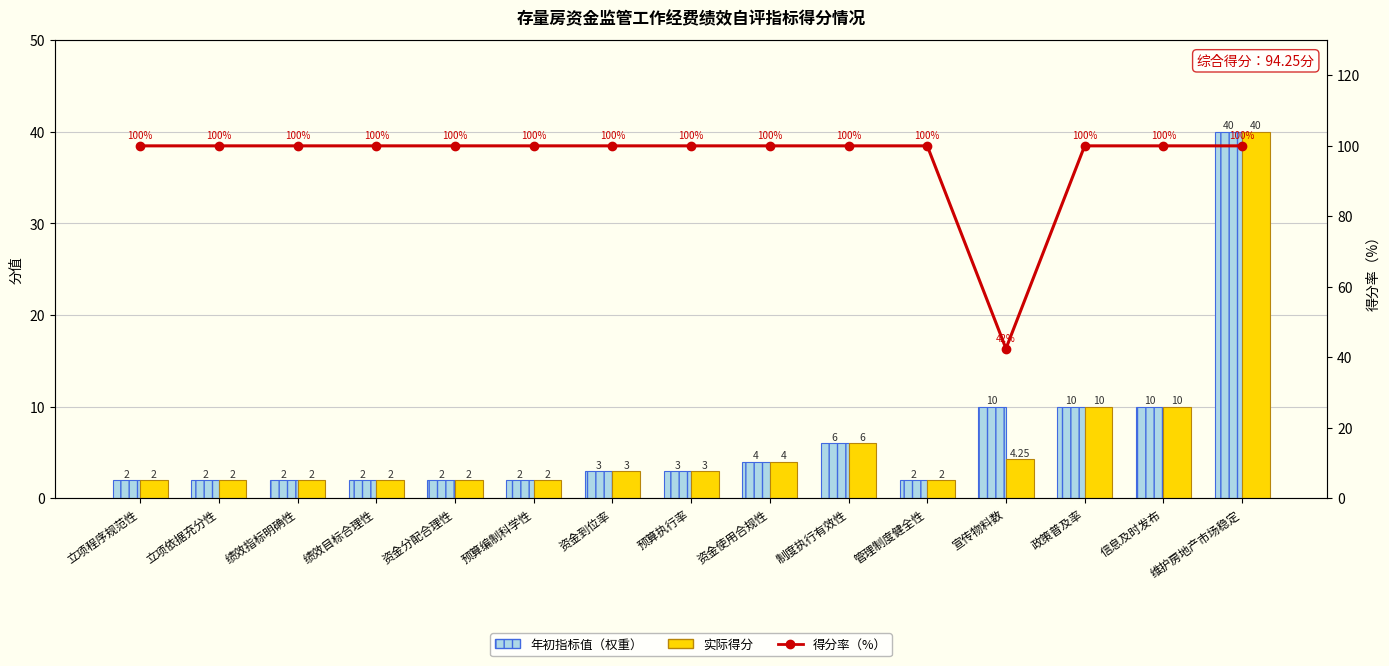

Is it true that 实际得分 equals 0.5 at 管理制度健全性?

False